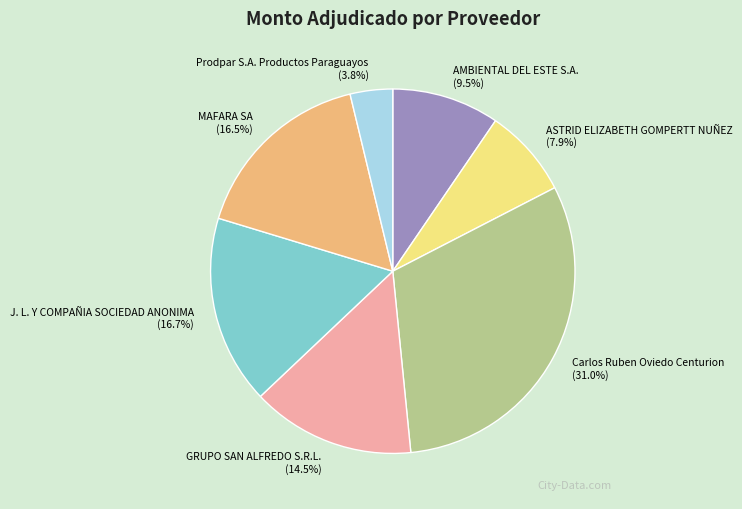

To the nearest percent, what is the difference between the largest and smallest slice percentages?

27%